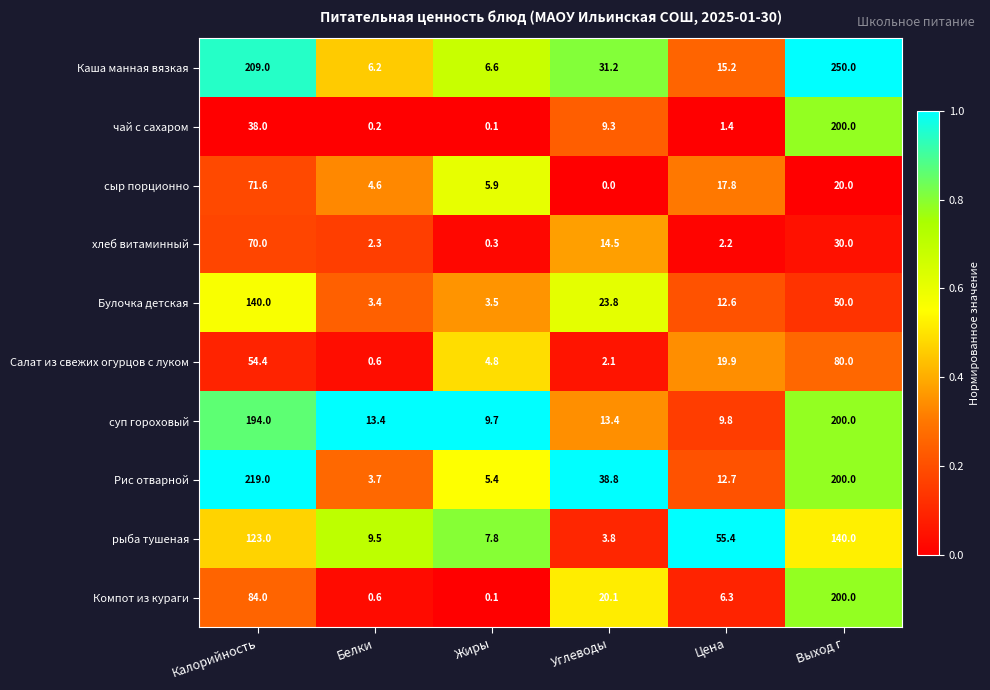

How many series are shown in this chart?

10